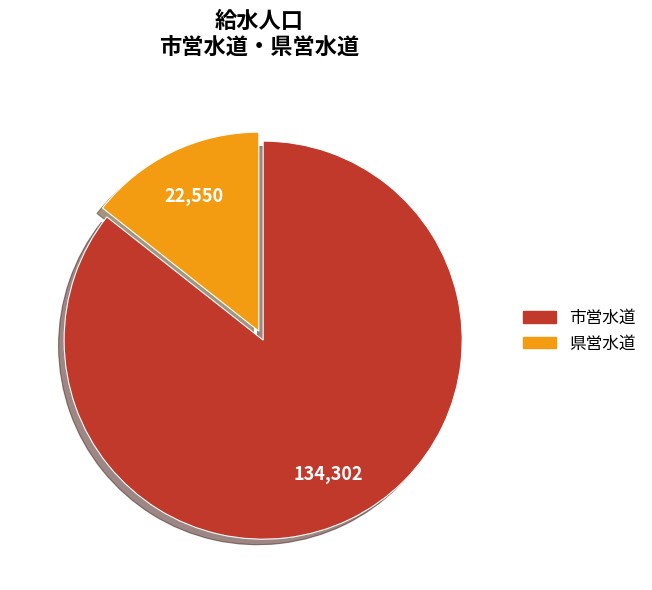

Rank the categories by value from highest to lowest.

市営水道, 県営水道